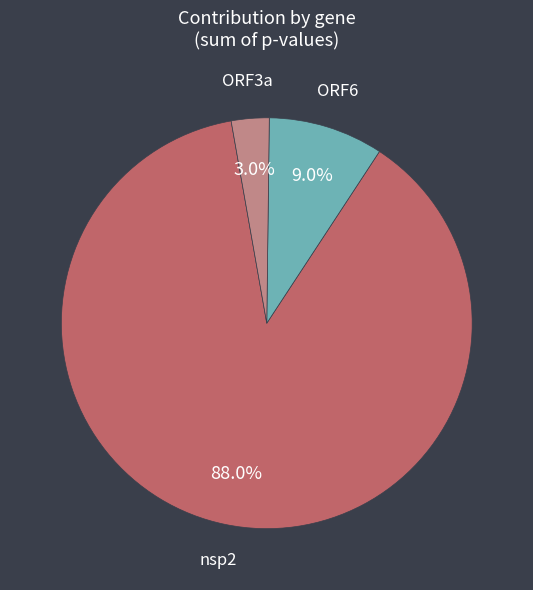

Is there a majority slice in this chart?

Yes